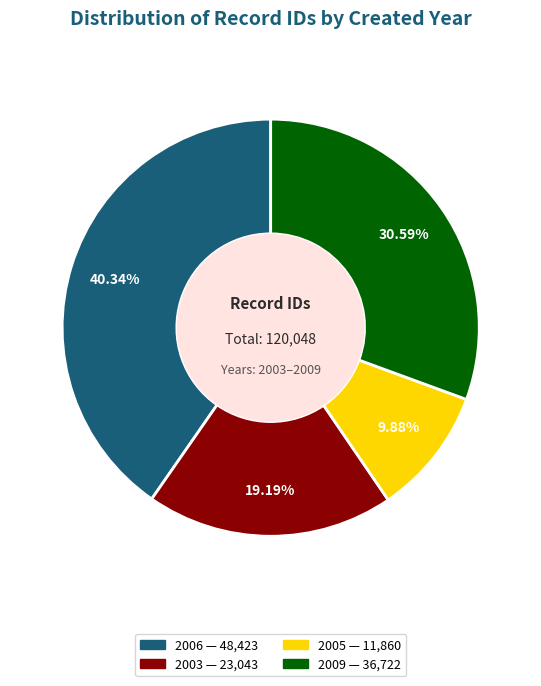

Is there any slice that represents more than half of the pie?

No